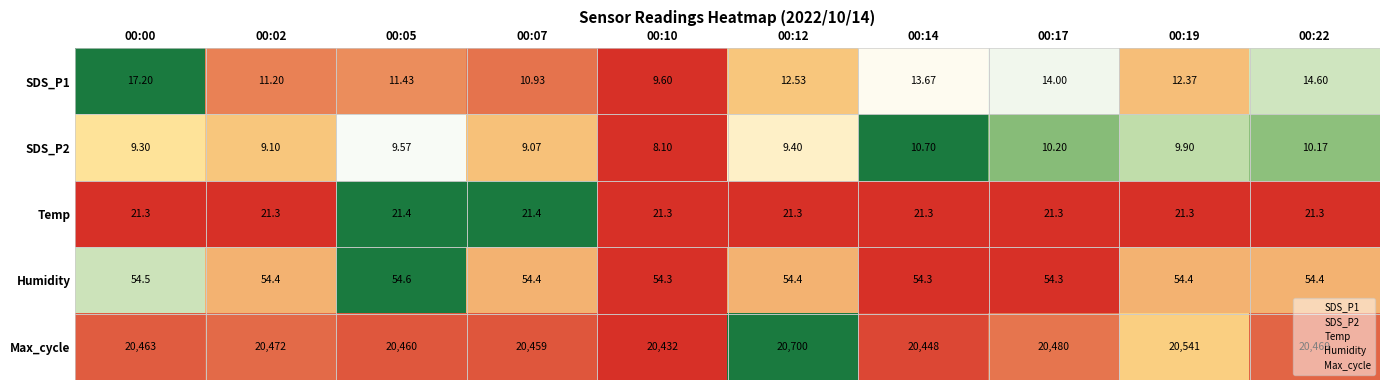

What is the difference between the highest and lowest values at 00:22?

20458.8